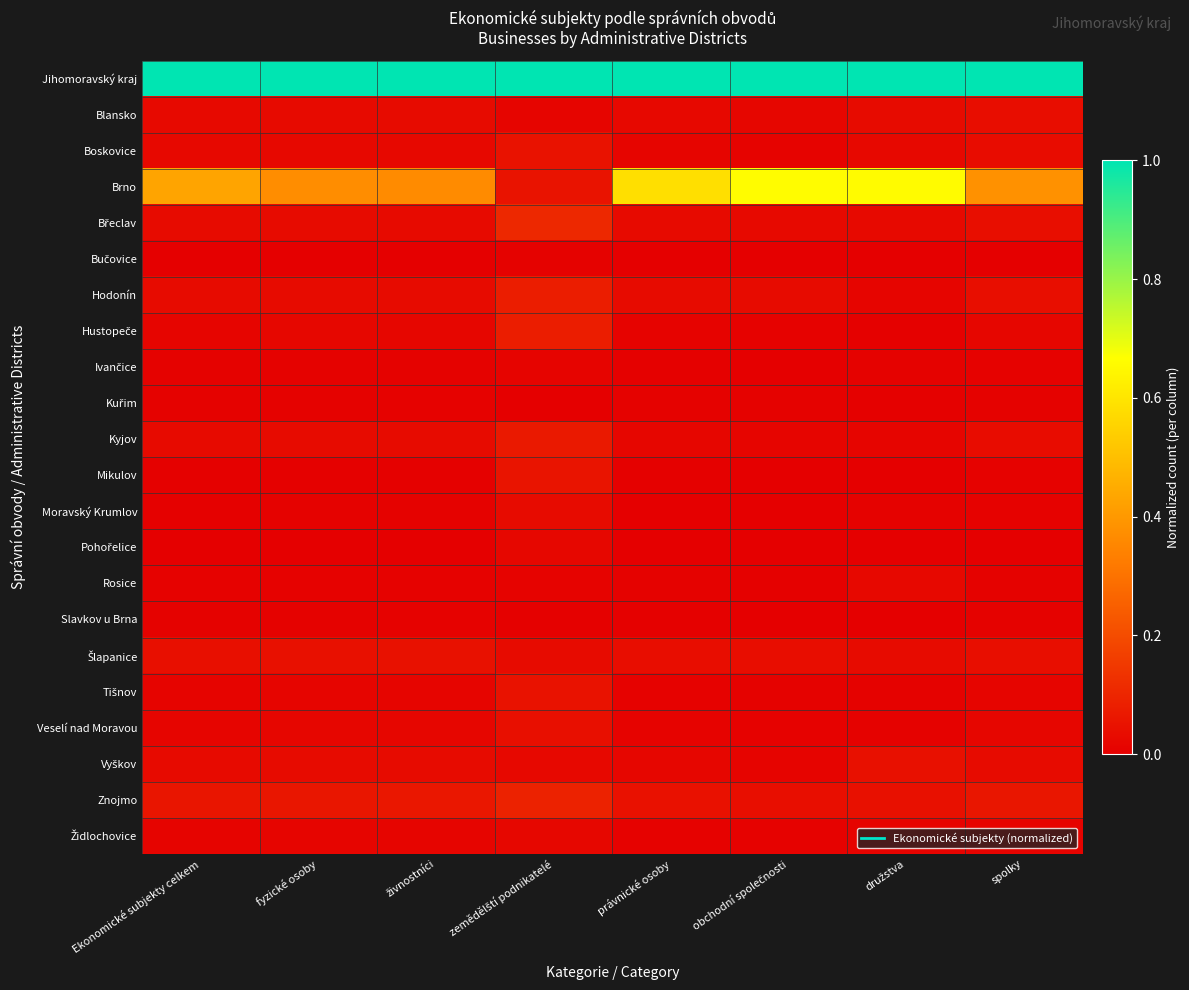

Rank the series by their maximum value, from highest to lowest.

Jihomoravský kraj, Brno, Břeclav, Znojmo, Hustopeče, Hodonín, Kyjov, Mikulov, Tišnov, Boskovice, Šlapanice, Vyškov, Veselí nad Moravou, Blansko, Moravský Krumlov, Rosice, Židlochovice, Pohořelice, Ivančice, Slavkov u Brna, Kuřim, Bučovice